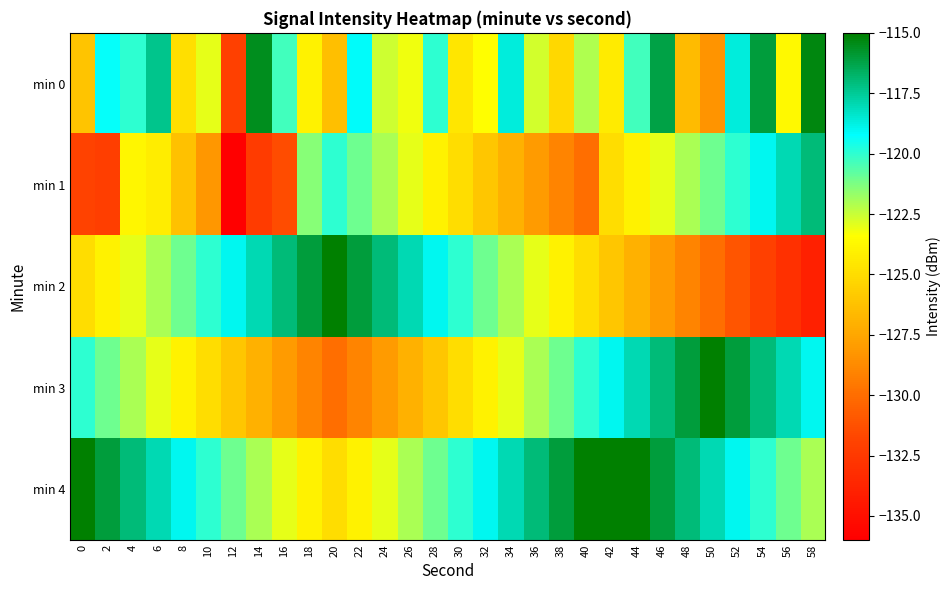

Reading right to left, list all the values displayed in this chart.

min 0: 58=-115.3	56=-123.7	54=-116.0	52=-118.6	50=-128.3	48=-126.5	46=-116.2	44=-120.3	42=-124.3	40=-122.1	38=-125.2	36=-122.7	34=-118.6	32=-123.4	30=-124.5	28=-120.0	26=-123.2	24=-122.6	22=-119.1	20=-126.3	18=-123.9	16=-120.3	14=-115.6	12=-132.0	10=-123.0	8=-124.8	6=-117.3	4=-120.0	2=-119.3	0=-126.1
min 1: 58=-117.0	56=-118.0	54=-119.0	52=-120.0	50=-121.0	48=-122.0	46=-123.0	44=-124.0	42=-125.0	40=-130.0	38=-129.0	36=-128.0	34=-127.0	32=-126.0	30=-125.0	28=-124.0	26=-123.0	24=-122.0	22=-121.0	20=-120.0	18=-121.4	16=-131.4	14=-132.4	12=-136.1	10=-128.1	8=-126.3	6=-124.2	4=-123.9	2=-132.2	0=-131.9
min 2: 58=-134.0	56=-133.0	54=-132.0	52=-131.0	50=-130.0	48=-129.0	46=-128.0	44=-127.0	42=-126.0	40=-125.0	38=-124.0	36=-123.0	34=-122.0	32=-121.0	30=-120.0	28=-119.0	26=-118.0	24=-117.0	22=-116.0	20=-115.0	18=-116.0	16=-117.0	14=-118.0	12=-119.0	10=-120.0	8=-121.0	6=-122.0	4=-123.0	2=-124.0	0=-125.0
min 3: 58=-119.0	56=-118.0	54=-117.0	52=-116.0	50=-115.0	48=-116.0	46=-117.0	44=-118.0	42=-119.0	40=-120.0	38=-121.0	36=-122.0	34=-123.0	32=-124.0	30=-125.0	28=-126.0	26=-127.0	24=-128.0	22=-129.0	20=-130.0	18=-129.0	16=-128.0	14=-127.0	12=-126.0	10=-125.0	8=-124.0	6=-123.0	4=-122.0	2=-121.0	0=-120.0
min 4: 58=-122.0	56=-121.0	54=-120.0	52=-119.0	50=-118.0	48=-117.0	46=-116.0	44=-115.0	42=-114.0	40=-115.0	38=-116.0	36=-117.0	34=-118.0	32=-119.0	30=-120.0	28=-121.0	26=-122.0	24=-123.0	22=-124.0	20=-125.0	18=-124.0	16=-123.0	14=-122.0	12=-121.0	10=-120.0	8=-119.0	6=-118.0	4=-117.0	2=-116.0	0=-115.0